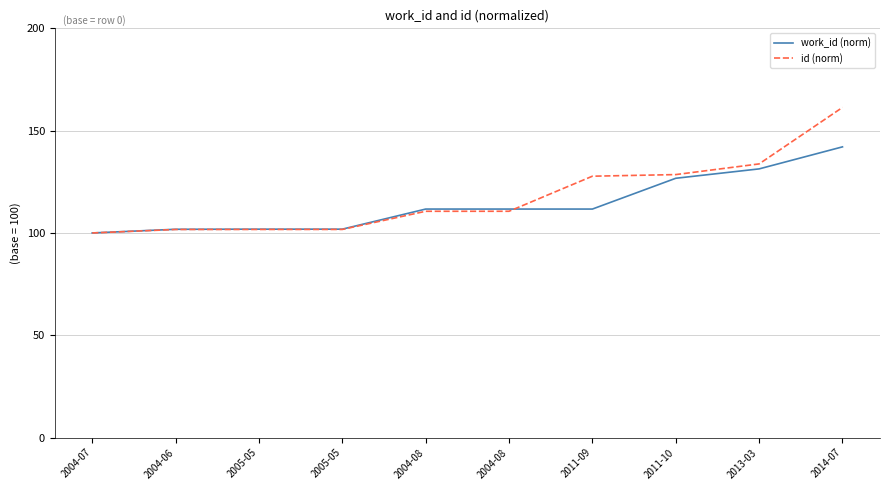

Where is work_id (norm) nearest to the value 121?

2011-10